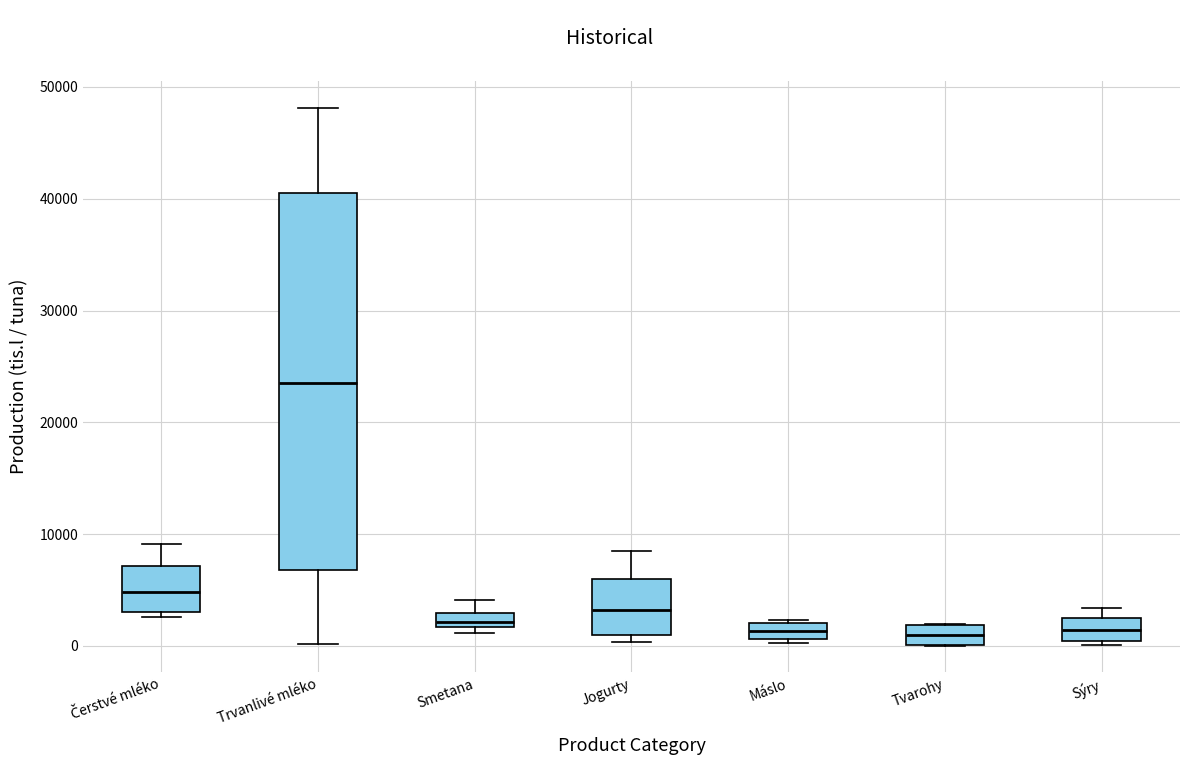

Comparing the boxes themselves (not the whiskers), which one is the tallest?

Trvanlivé mléko